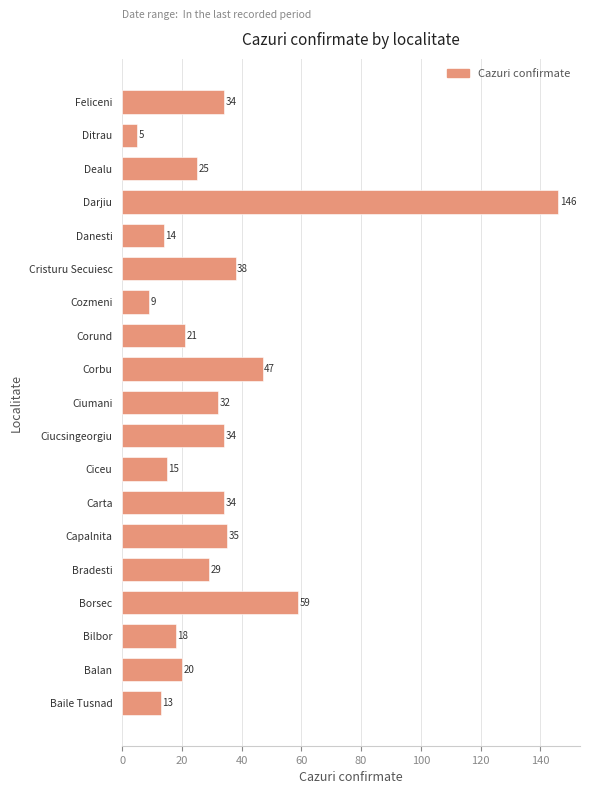

Reading bottom to top, extract all data points from this chart.

13	20	18	59	29	35	34	15	34	32	47	21	9	38	14	146	25	5	34